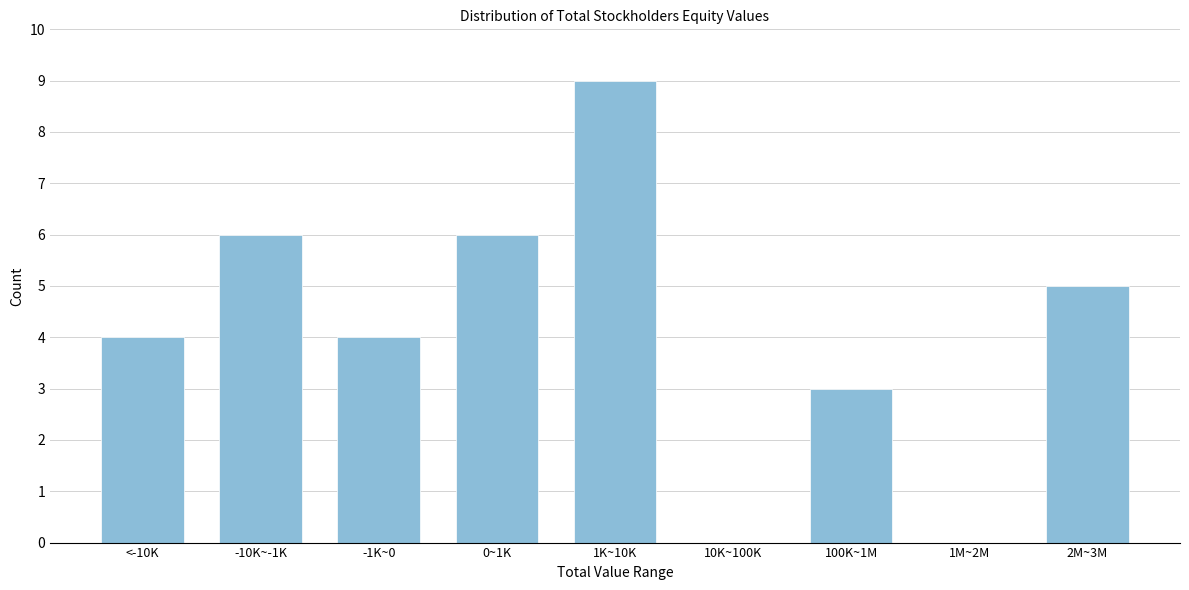

Reading right to left, what are all the values shown in this chart?

2M~3M=5	1M~2M=0	100K~1M=3	10K~100K=0	1K~10K=9	0~1K=6	-1K~0=4	-10K~-1K=6	<-10K=4